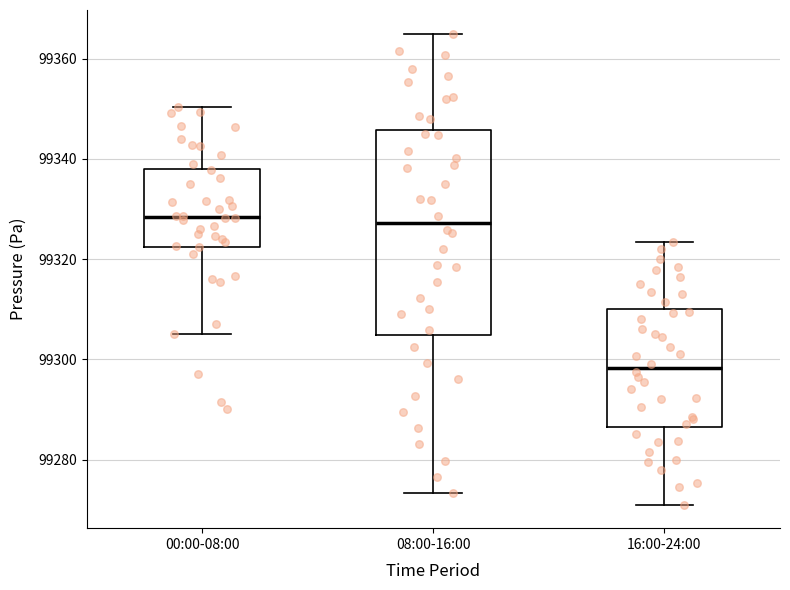

Which box has the lowest median line?

16:00-24:00